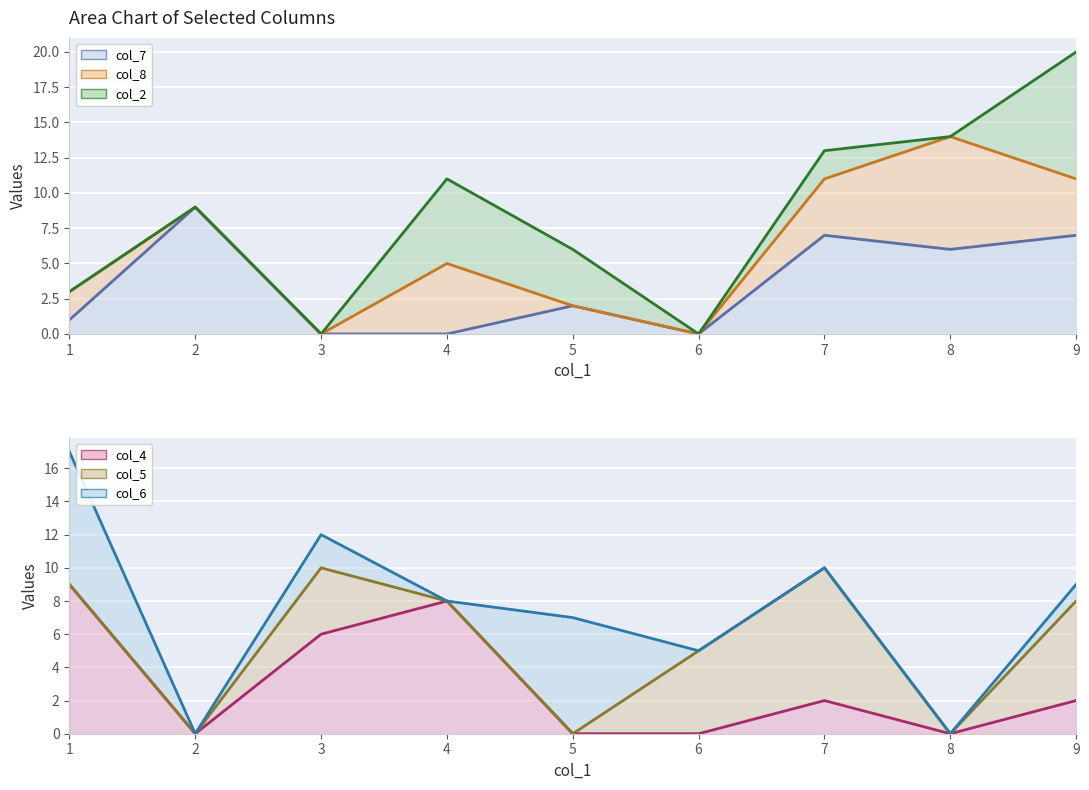

At which category does col_5 line reach its first local valley?

2